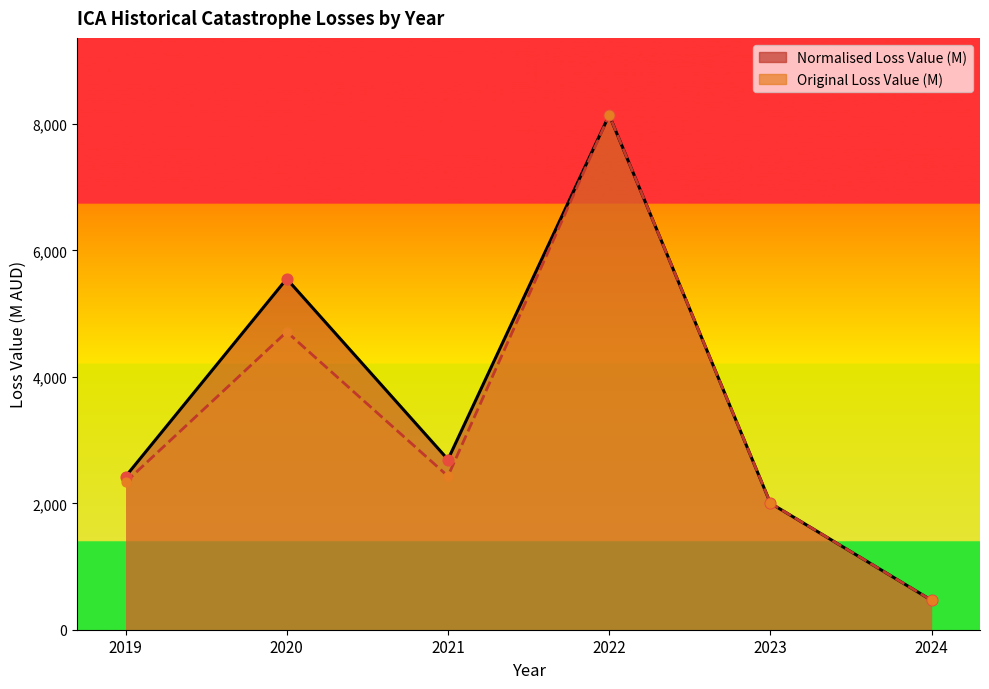

Which series has the widest spread of Y values?

Normalised Loss Value (M)